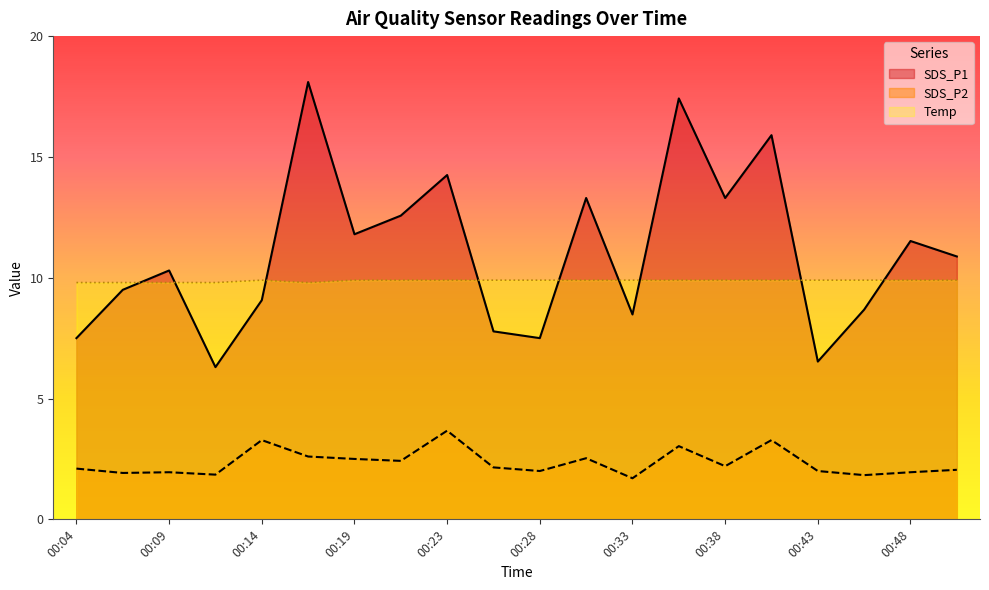

What is the value of the SDS_P2 point at the 4th from the left?

1.9